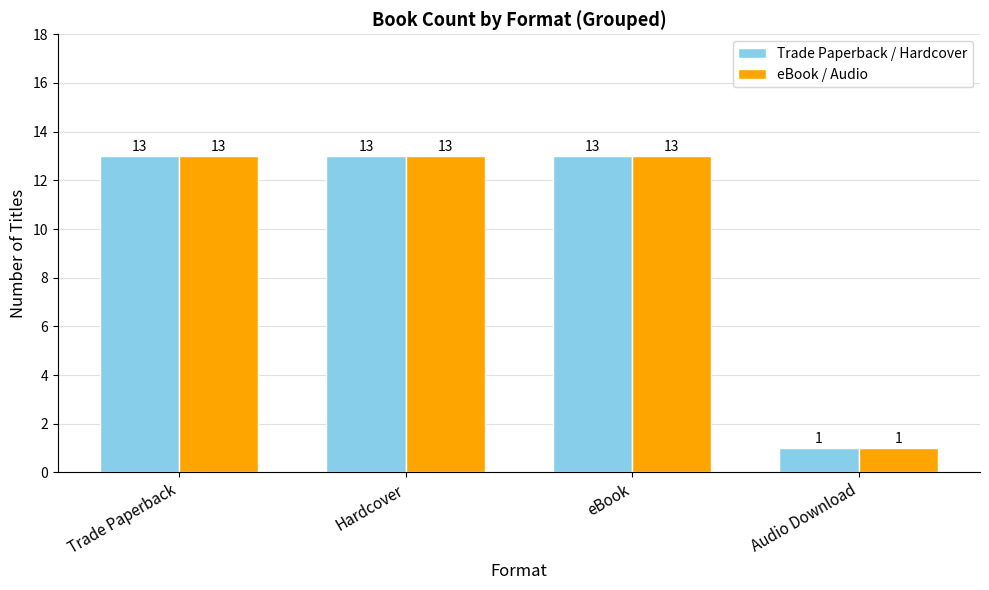

How many data points in Trade Paperback / Hardcover are less than 13?

1